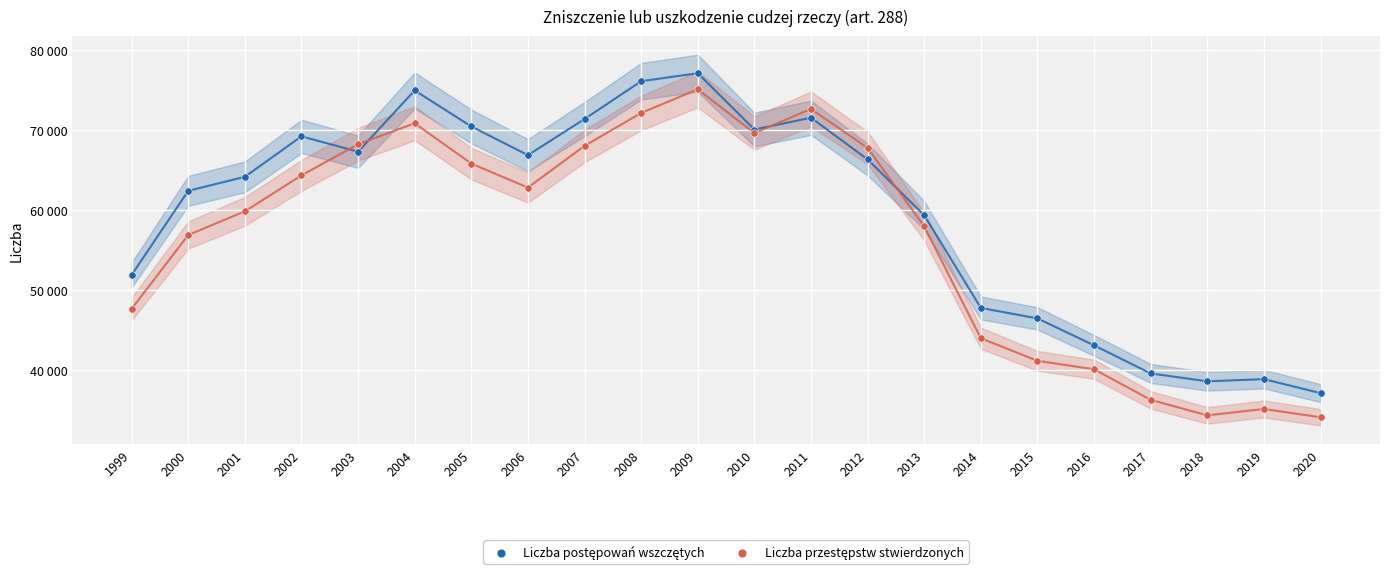

Which series contains the lowest Y value?

Liczba przestępstw stwierdzonych